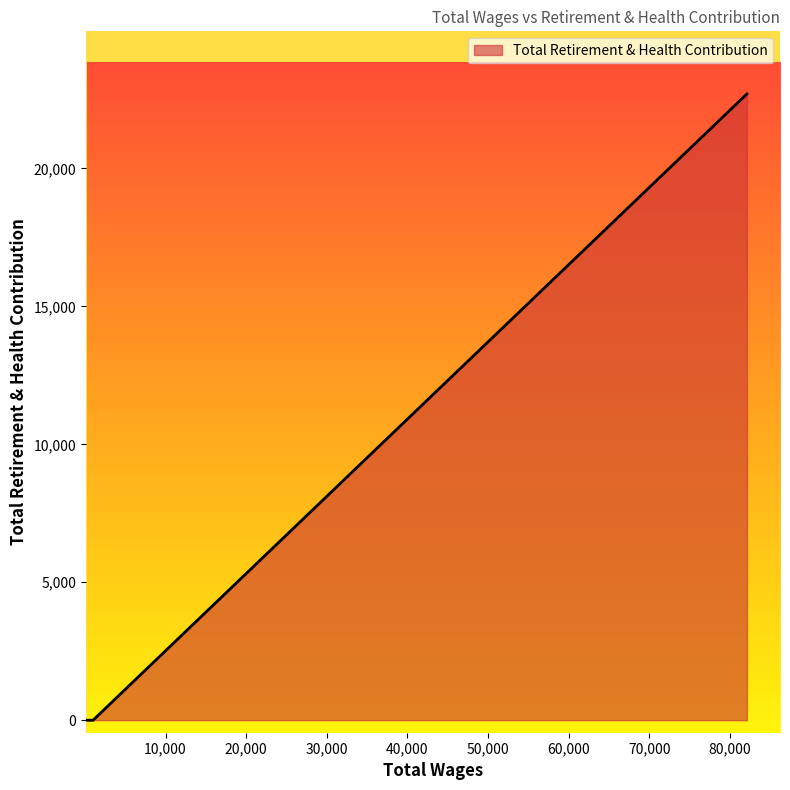

At which category does the chart reach its minimum across all series?

1008.0